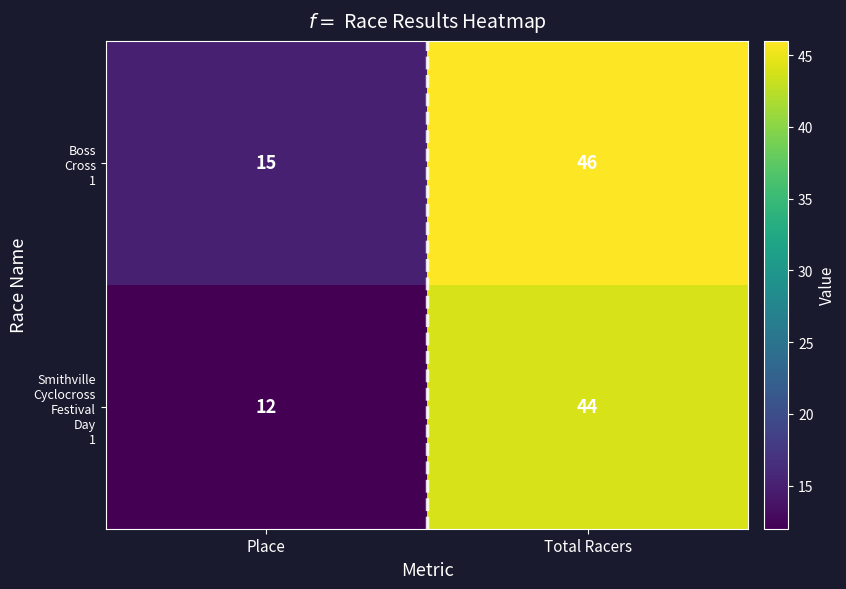

How many data points does each series have?

2